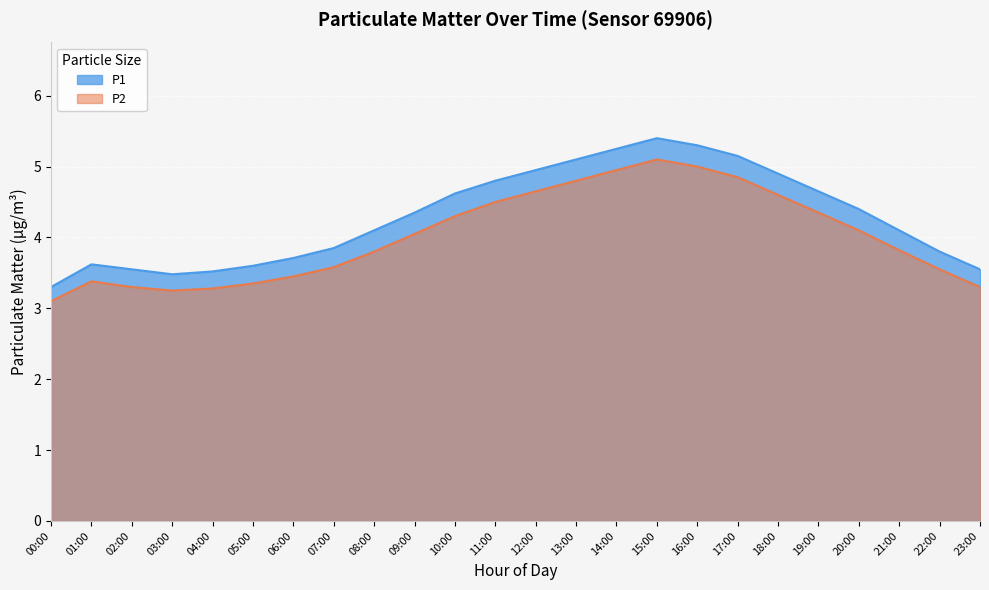

At which category is the sum across all series the highest?

15:00